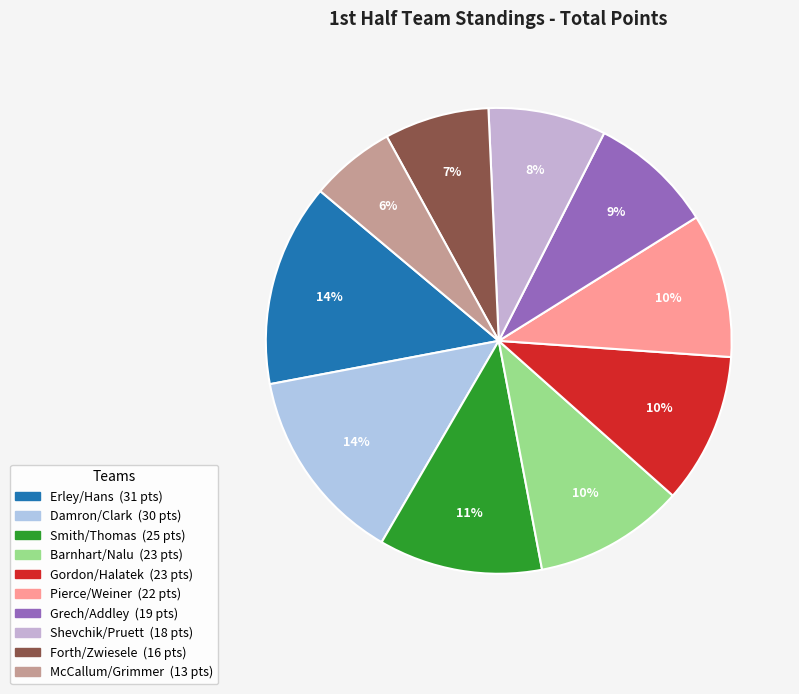

Is there any slice that represents more than half of the pie?

No